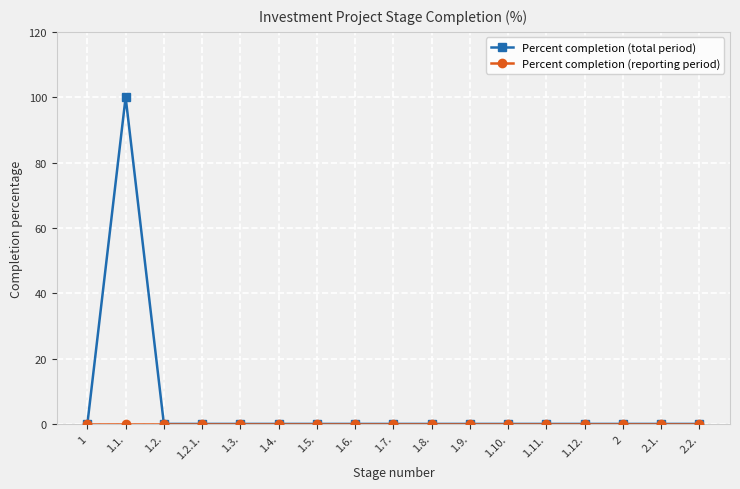

What is the greatest value displayed?

100